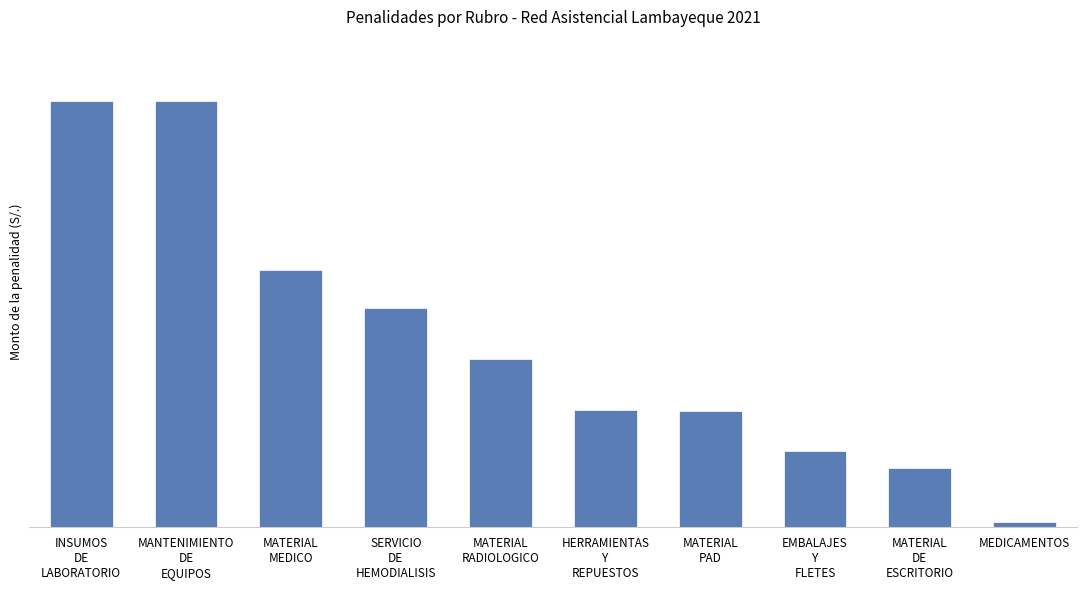

Is it true that the value at MANTENIMIENTO
DE
EQUIPOS is 21292.5?

True